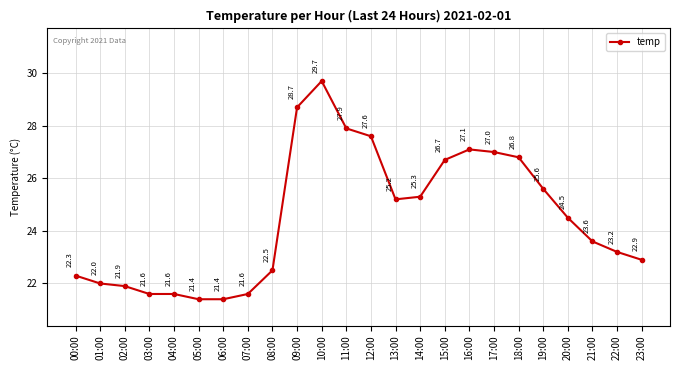

The chart shows a value of 21.4 at 05:00. True or false?

True